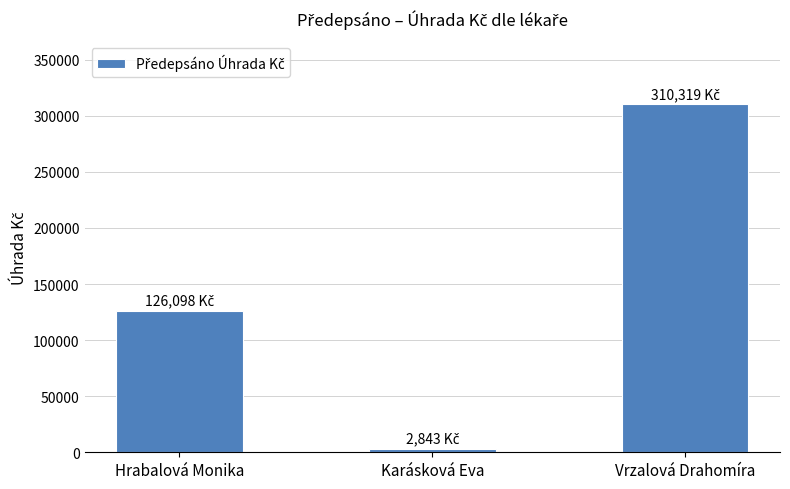

Does the chart contain any negative values?

No